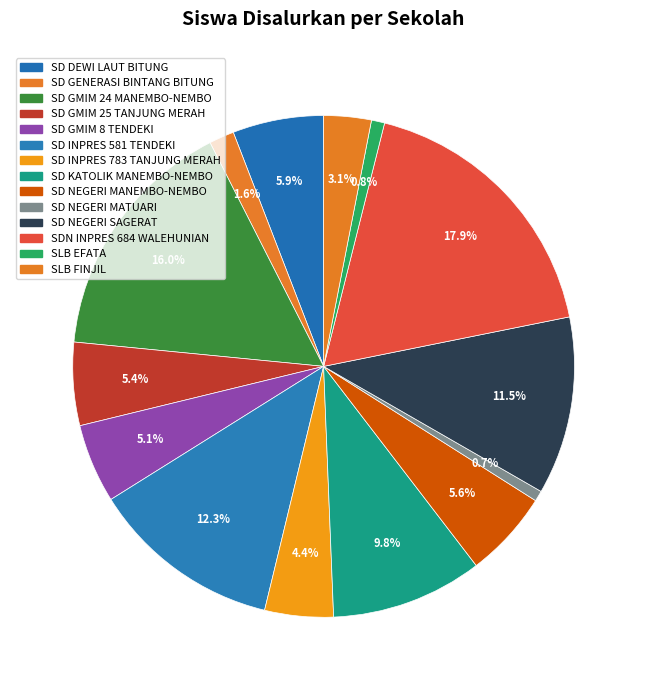

How many segments does this pie chart have?

14